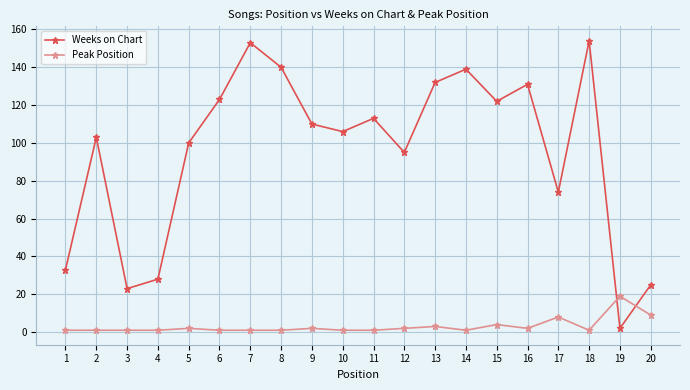

The Peak Position series shows 1 at 10. True or false?

True